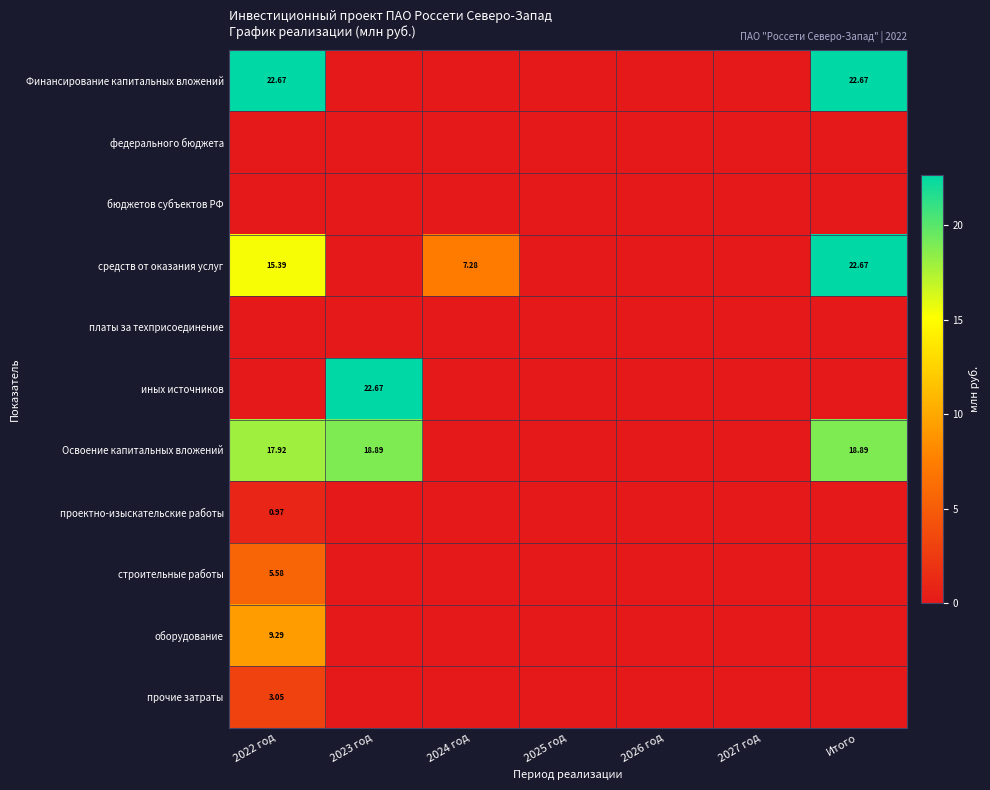

Is it true that оборудование equals -4.1 at Итого?

False